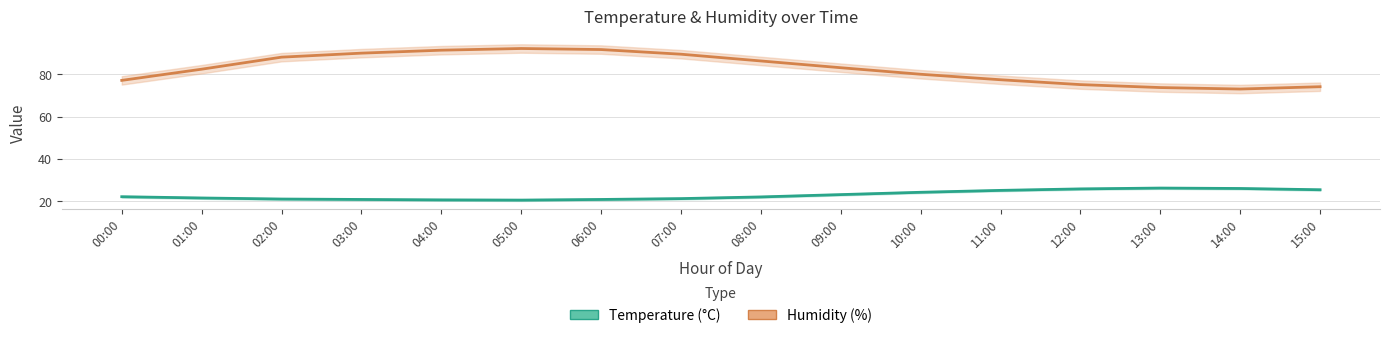

What are all the series names shown in the legend?

Humidity, Temperature